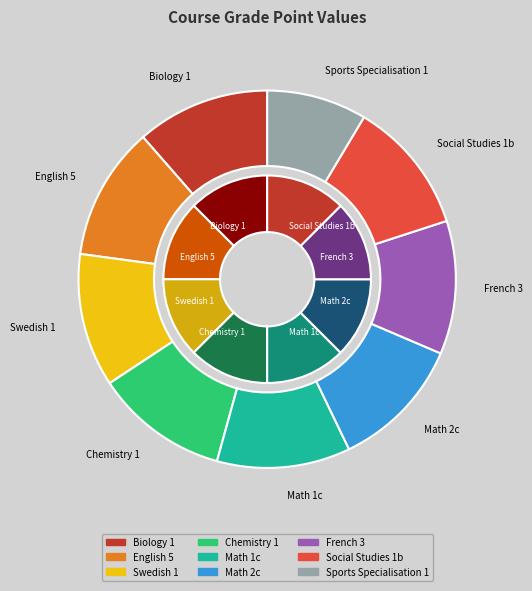

Rank the categories by value from highest to lowest.

Biology 1, English 5, Swedish 1, Chemistry 1, Math 1c, Math 2c, French 3, Social Studies 1b, Sports Specialisation 1